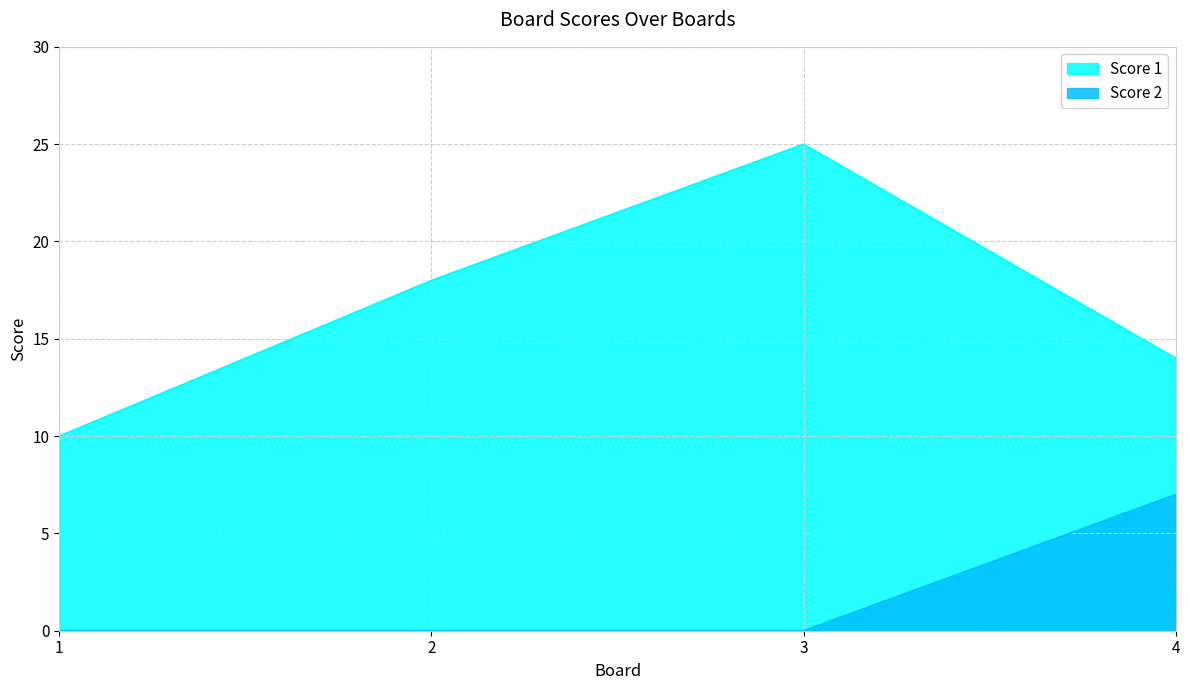

What are all the series names shown in the legend?

Score 1, Score 2